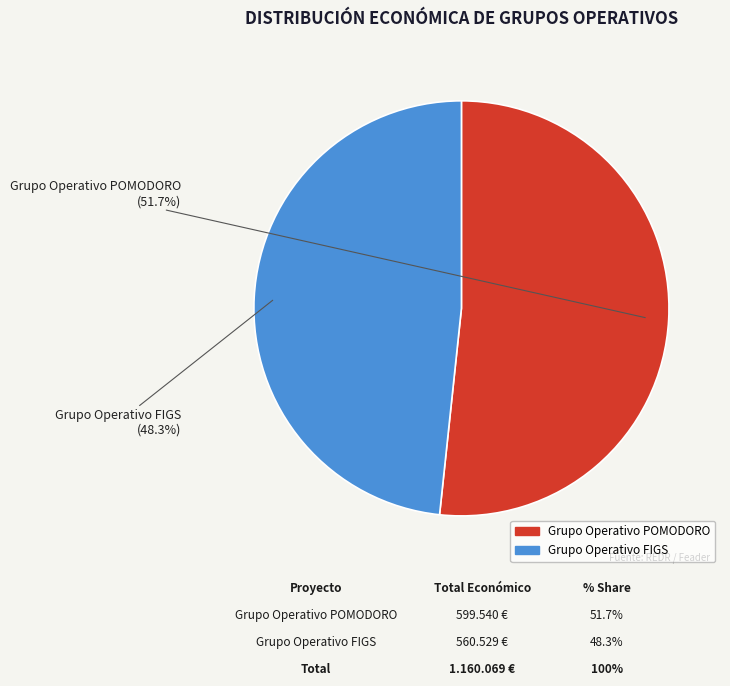

Rank the categories by value from highest to lowest.

Grupo Operativo POMODORO, Grupo Operativo FIGS